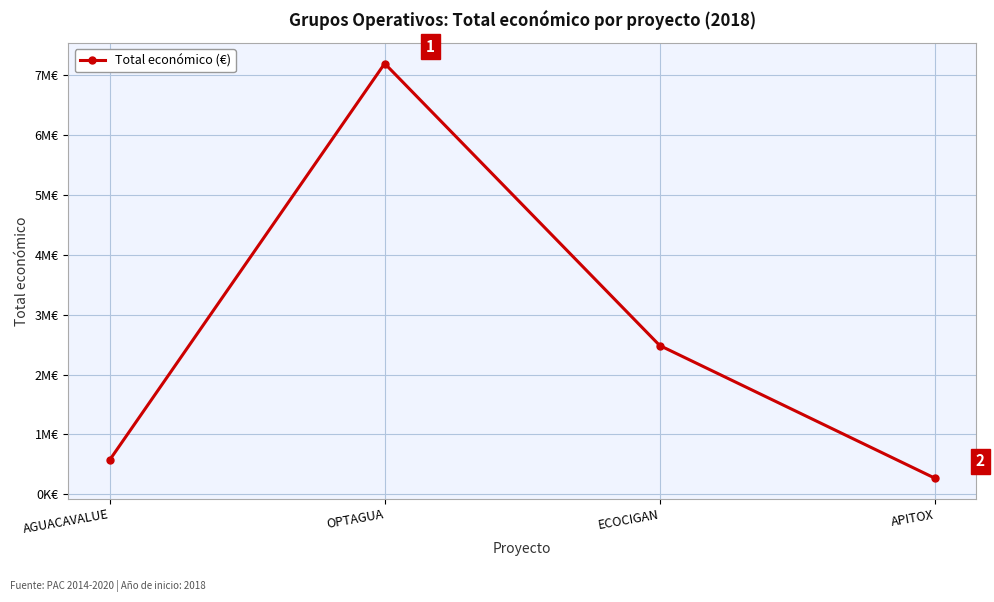

Reading left to right, what are all the values shown in this chart?

AGUACAVALUE=573623	OPTAGUA=7187653	ECOCIGAN=2483714	APITOX=271552